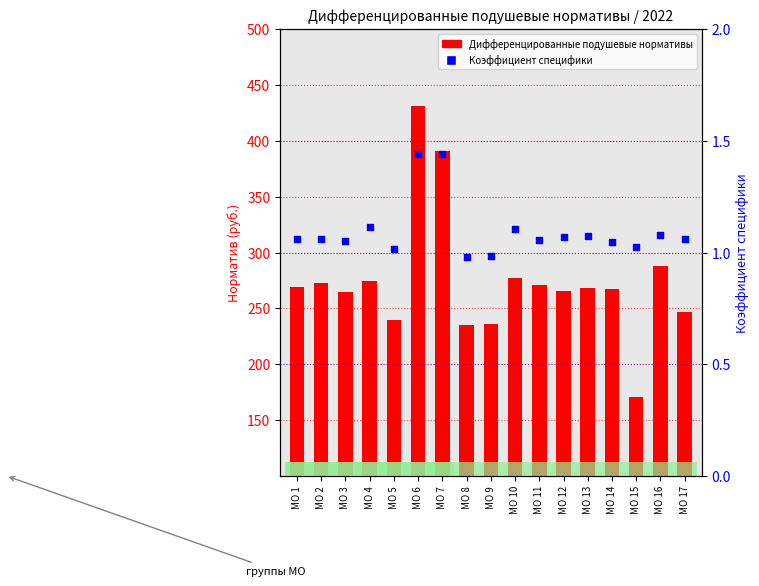

At which category is the sum across all series the highest?

МО 6